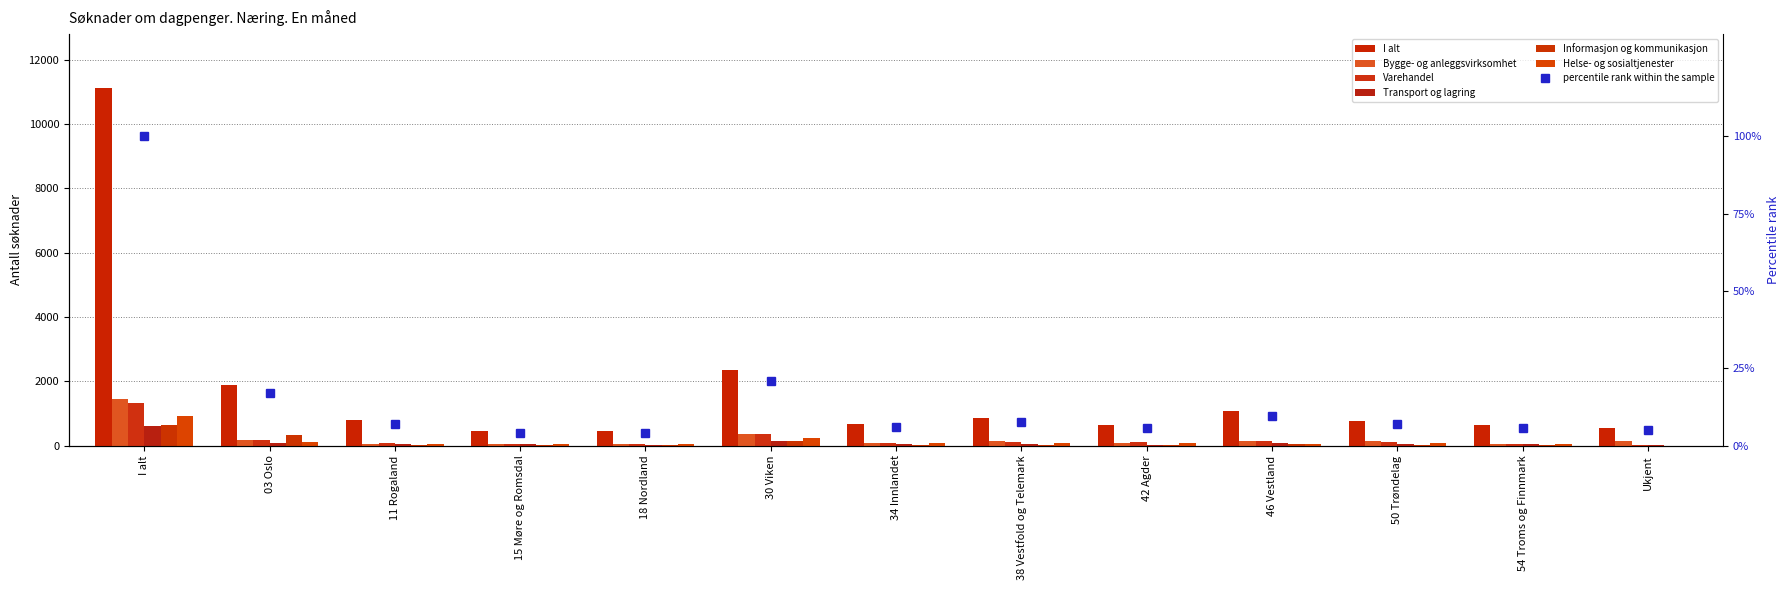

What is the sum of the Transport og lagring values at I alt and 38 Vestfold og Telemark?

658